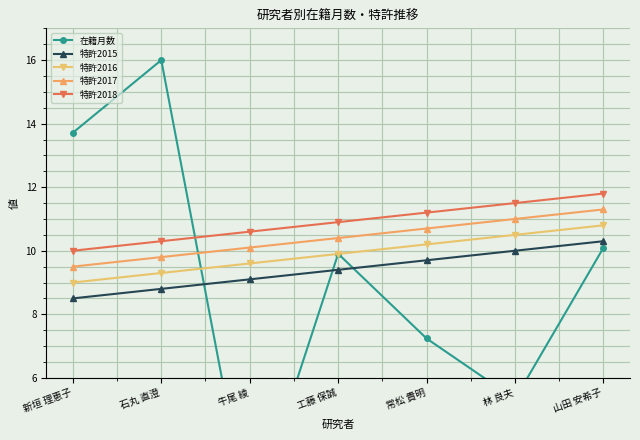

At how many categories does at least one series exceed 9?

7